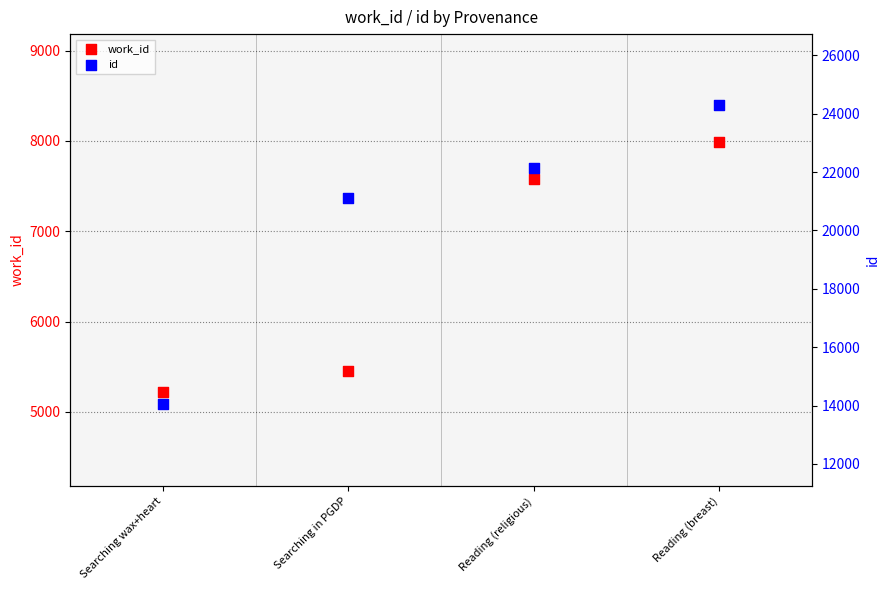

Which series has the largest total across all categories?

id